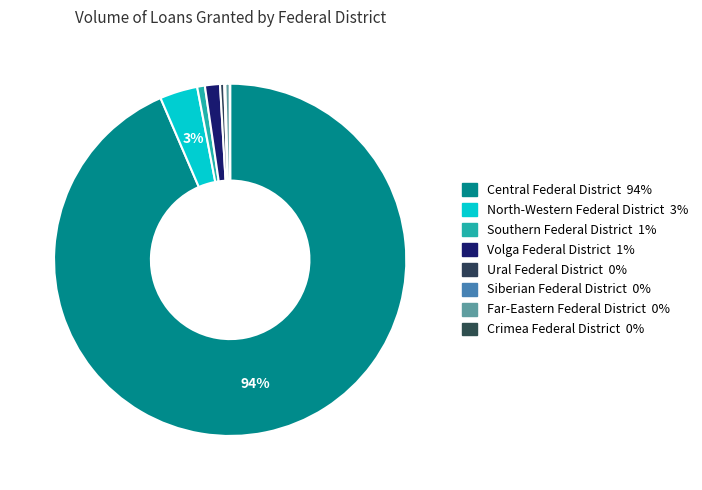

What is the total percentage of North-Western Federal District and Ural Federal District?

3.8%